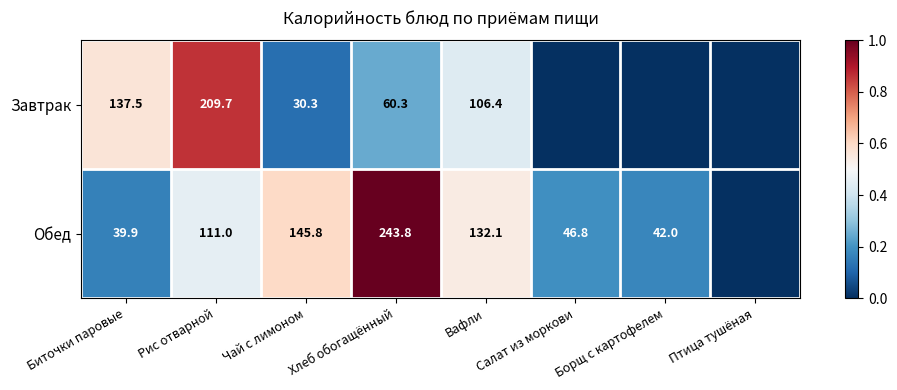

Is it true that Завтрак equals 0.2 at Чай с лимоном?

False